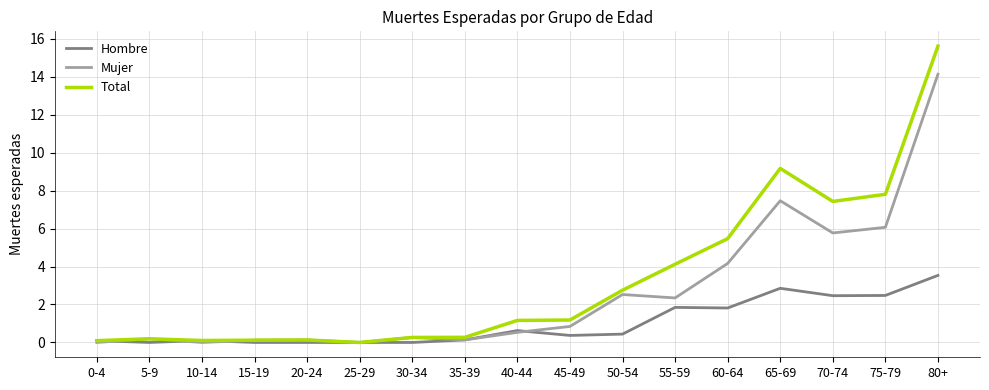

Rank the series by their average value, from lowest to highest.

Hombre, Mujer, Total